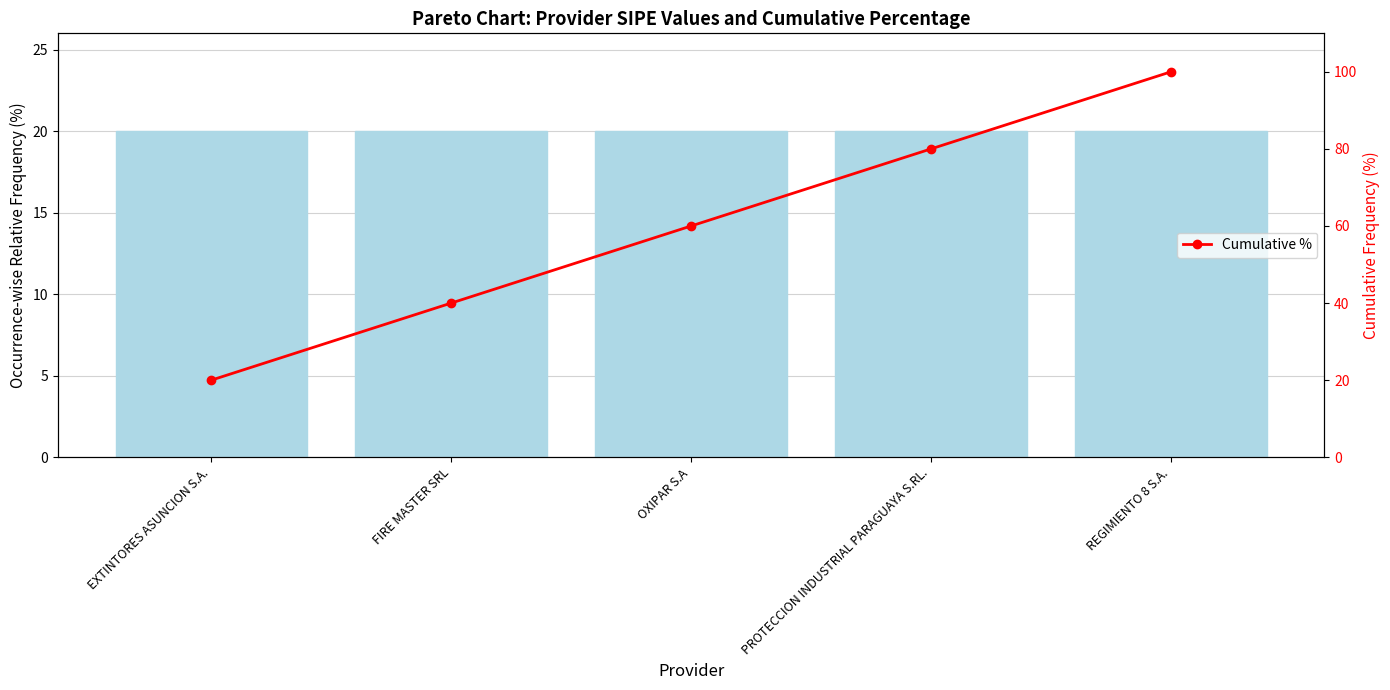

What is the sum of all values?

300